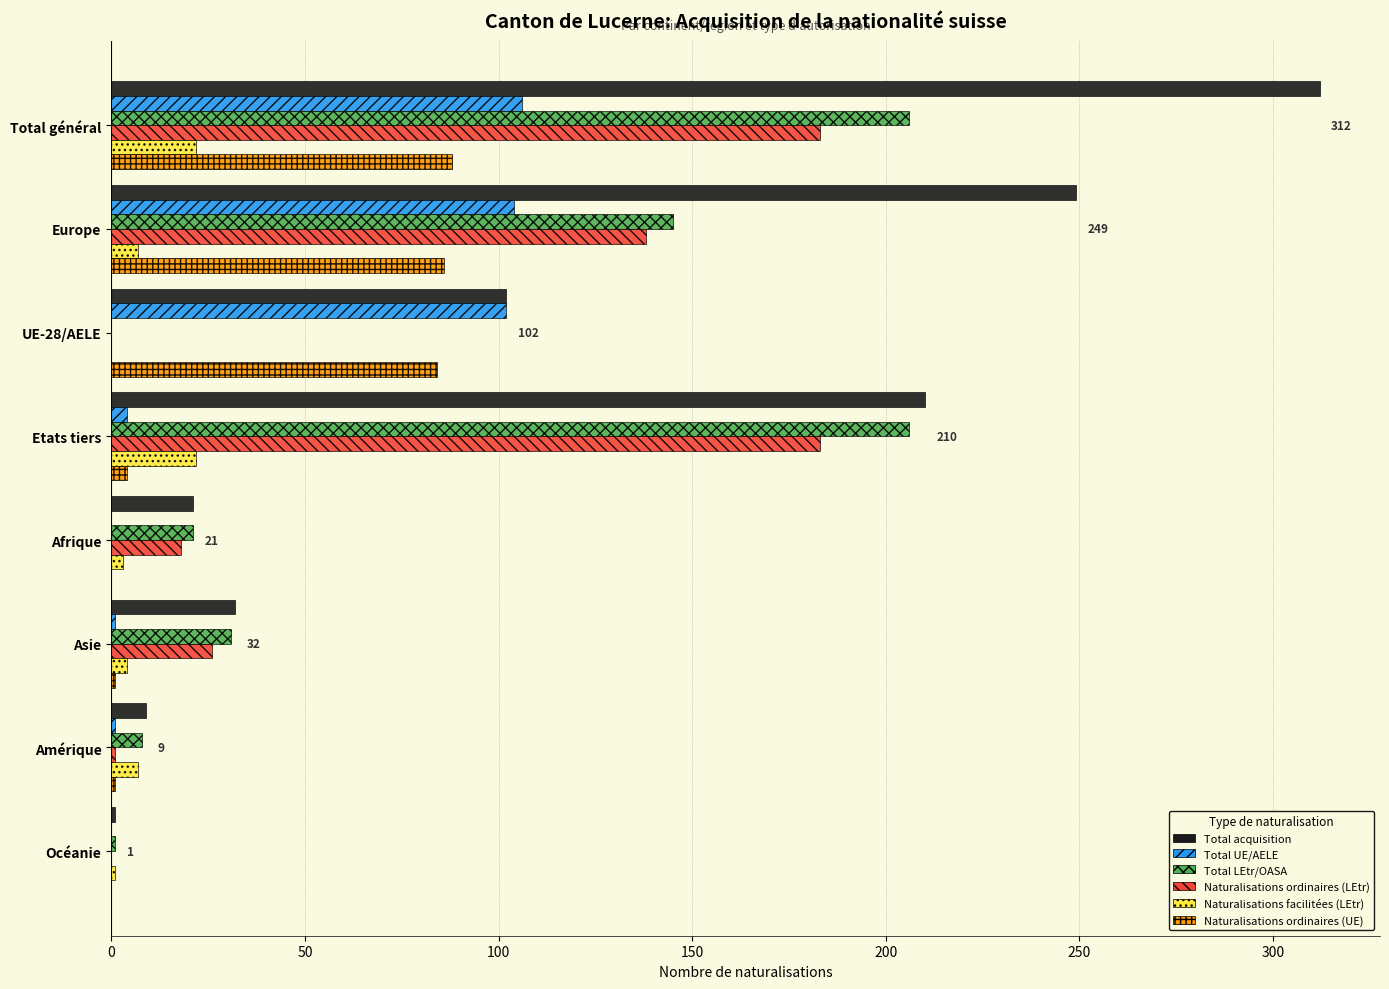

What is the sum of all Total acquisition values?

936